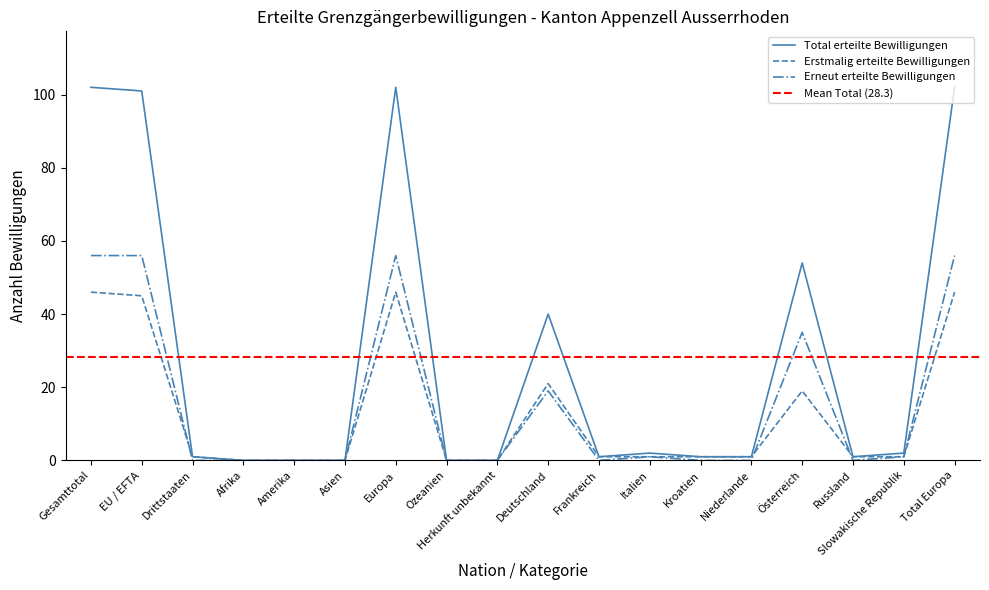

Where is Erneut erteilte Bewilligungen nearest to the value 28?

Österreich